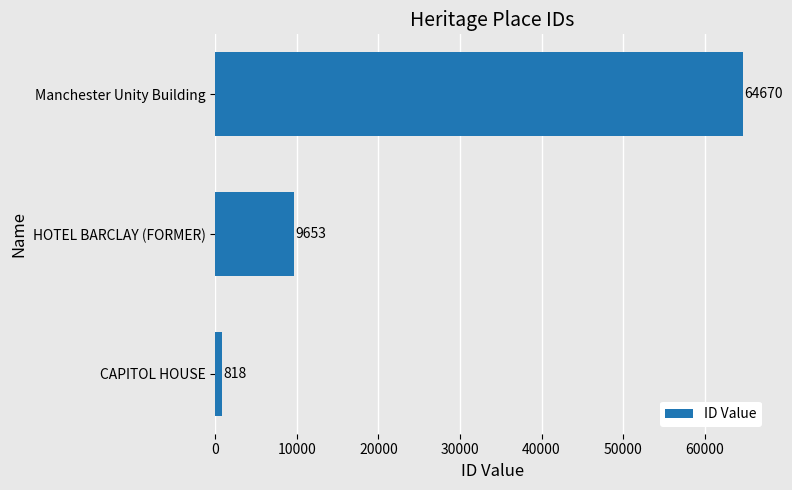

What is the difference between the maximum and minimum values?

63852